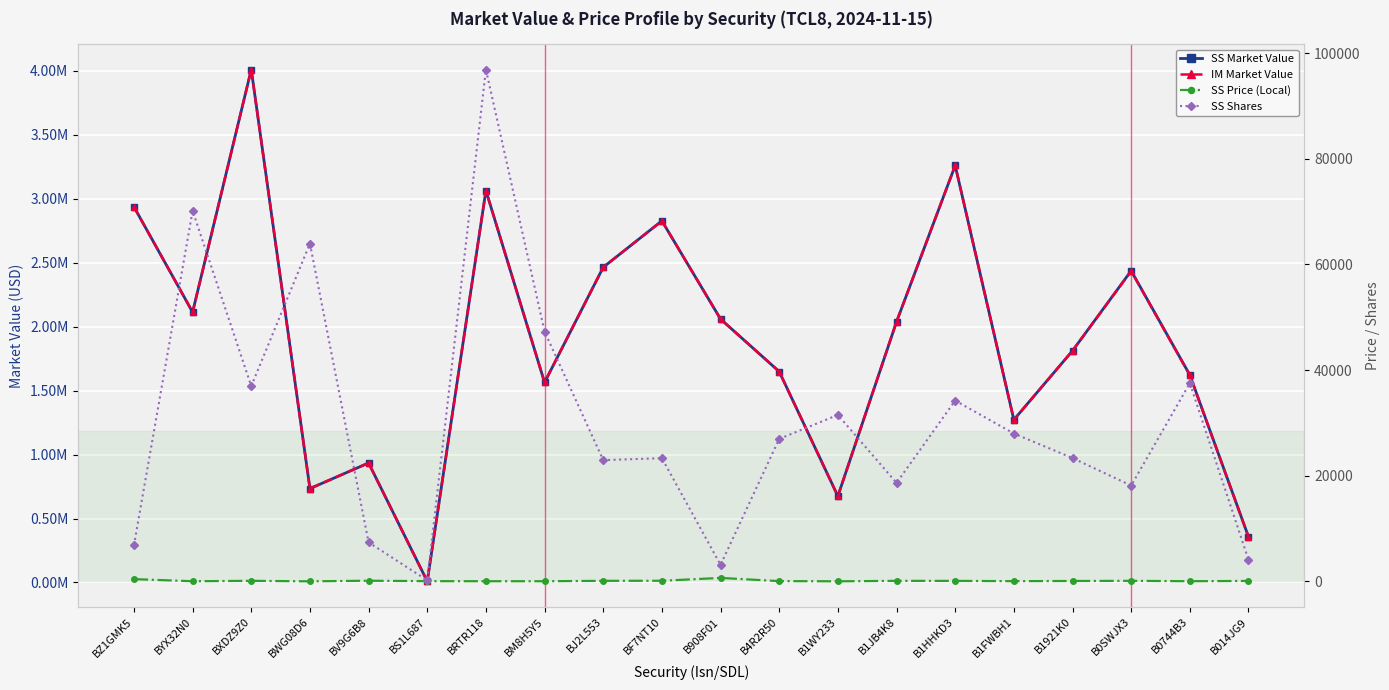

At which label does SS Price (Local) reach its peak?

B908F01